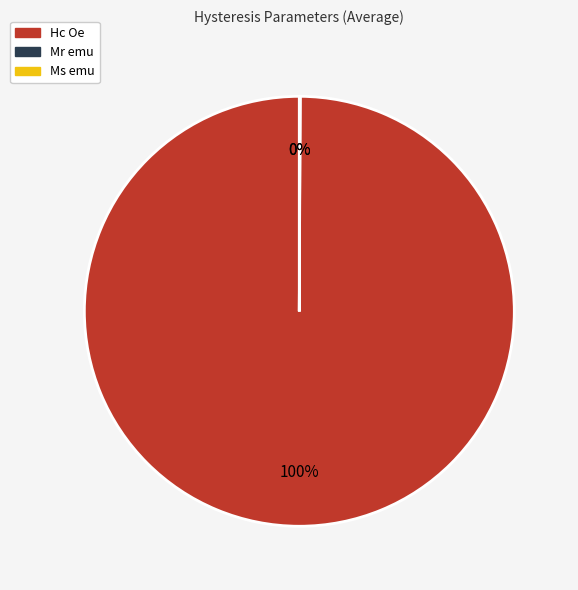

What is the largest slice in the pie chart?

Hc Oe